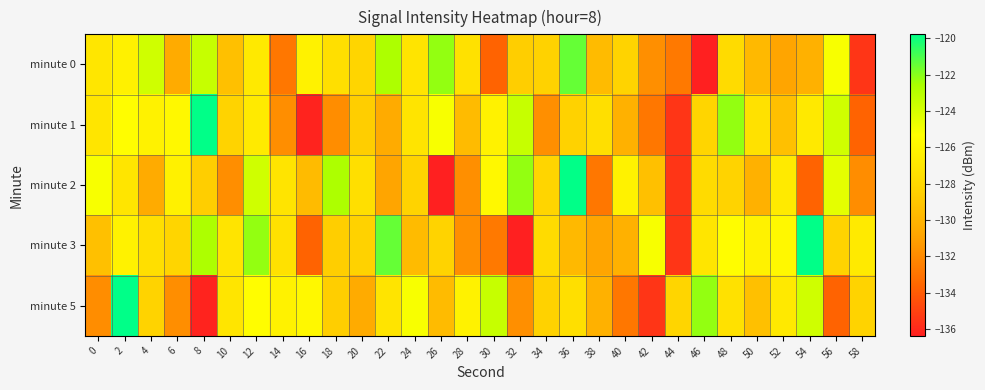

Reading right to left, extract all data points from this chart.

minute 0: 58=-135.5	56=-125.1	54=-130.1	52=-130.8	50=-129.7	48=-127.8	46=-136.4	44=-132.8	42=-131.8	40=-128.3	38=-129.6	36=-121.5	34=-128.4	32=-128.5	30=-133.7	28=-127.4	26=-122.2	24=-127.1	22=-122.7	20=-128.2	18=-127.5	16=-126.2	14=-132.8	12=-126.8	10=-129.3	8=-123.5	6=-130.5	4=-123.8	2=-126.3	0=-127.0
minute 1: 58=-133.7	56=-123.8	54=-126.8	52=-129.3	50=-127.4	48=-122.2	46=-128.2	44=-135.5	42=-132.8	40=-130.1	38=-127.5	36=-128.4	34=-131.8	32=-123.5	30=-126.2	28=-129.6	26=-125.1	24=-127.1	22=-130.5	20=-128.5	18=-131.8	16=-136.2	14=-131.8	12=-126.7	10=-128.3	8=-119.8	6=-125.8	4=-126.2	2=-125.4	0=-127.1
minute 2: 58=-131.8	56=-124.5	54=-133.7	52=-126.7	50=-130.1	48=-128.3	46=-127.8	44=-135.5	42=-129.3	40=-126.2	38=-132.8	36=-119.8	34=-128.2	32=-122.2	30=-125.8	28=-131.8	26=-136.4	24=-128.3	22=-130.8	20=-127.5	18=-122.7	16=-129.6	14=-127.1	12=-123.8	10=-131.8	8=-128.5	6=-126.3	4=-130.5	2=-127.1	0=-125.1
minute 3: 58=-126.7	56=-128.3	54=-119.8	52=-125.8	50=-126.2	48=-125.4	46=-127.1	44=-135.5	42=-125.1	40=-130.1	38=-130.8	36=-129.7	34=-127.8	32=-136.4	30=-132.8	28=-131.8	26=-128.3	24=-129.6	22=-121.5	20=-128.4	18=-128.5	16=-133.7	14=-127.4	12=-122.2	10=-127.1	8=-122.7	6=-128.2	4=-127.5	2=-126.2	0=-129.3
minute 5: 58=-128.3	56=-133.7	54=-123.8	52=-126.8	50=-129.3	48=-127.4	46=-122.2	44=-128.2	42=-135.5	40=-132.8	38=-130.1	36=-127.5	34=-128.4	32=-131.8	30=-123.5	28=-126.2	26=-129.6	24=-125.1	22=-127.1	20=-130.5	18=-128.5	16=-125.8	14=-126.2	12=-125.4	10=-127.1	8=-136.2	6=-131.8	4=-128.3	2=-119.8	0=-131.8